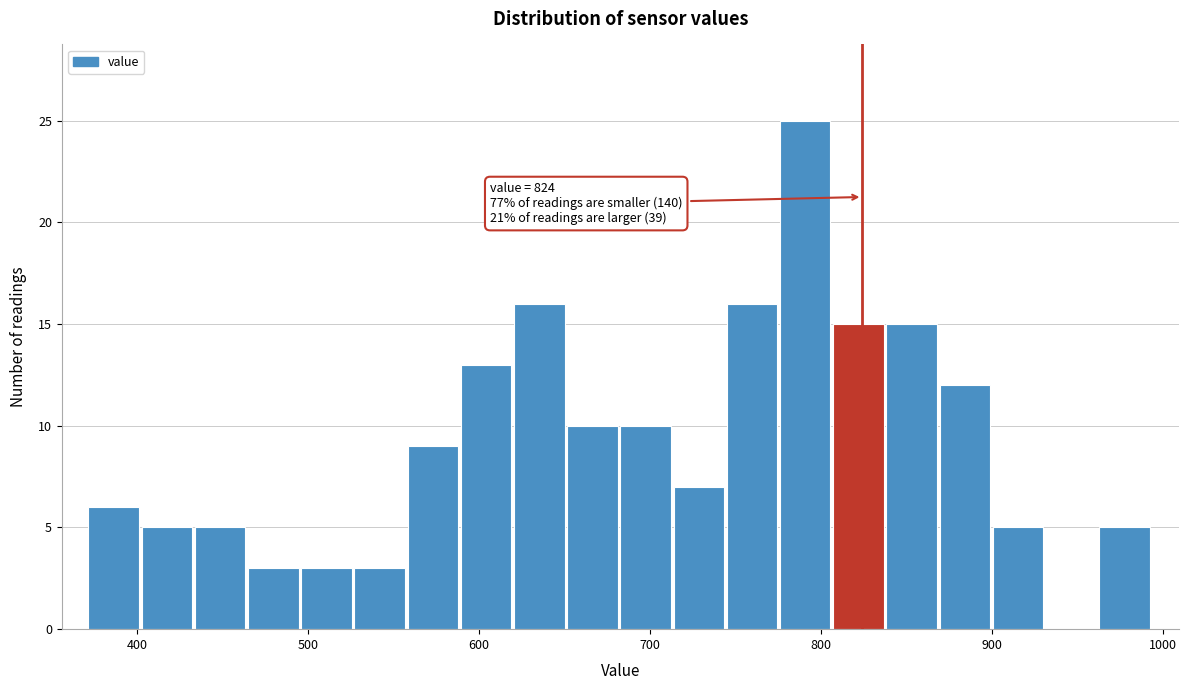

Around what value on the x-axis is the tallest bar? Give the approximate position of its centre, as read against the axis.

790